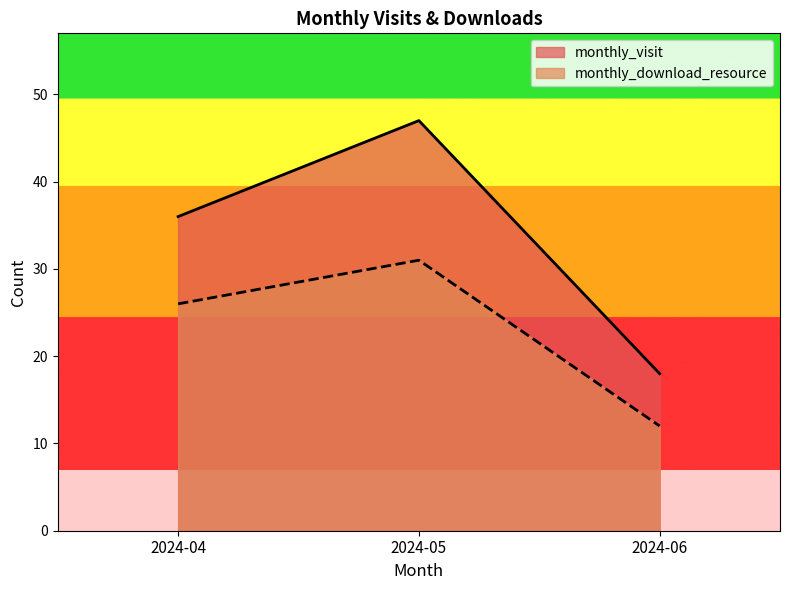

How many monthly_download_resource values are between 12 and 31?

3